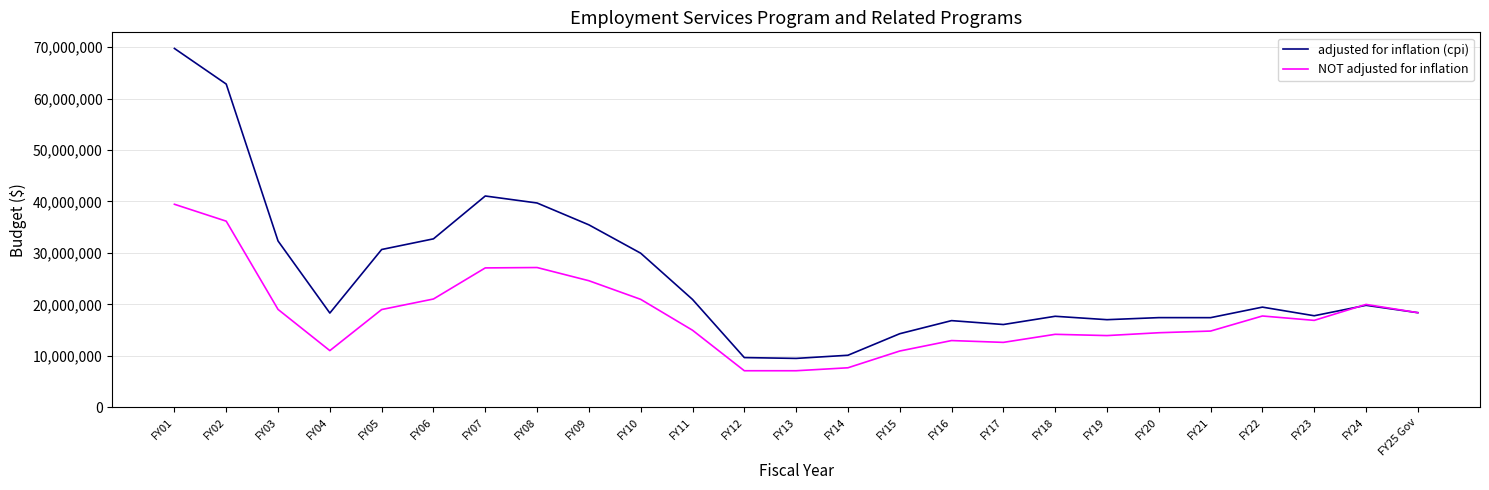

List the series in order of their peak value, highest first.

adjusted for inflation (cpi), NOT adjusted for inflation